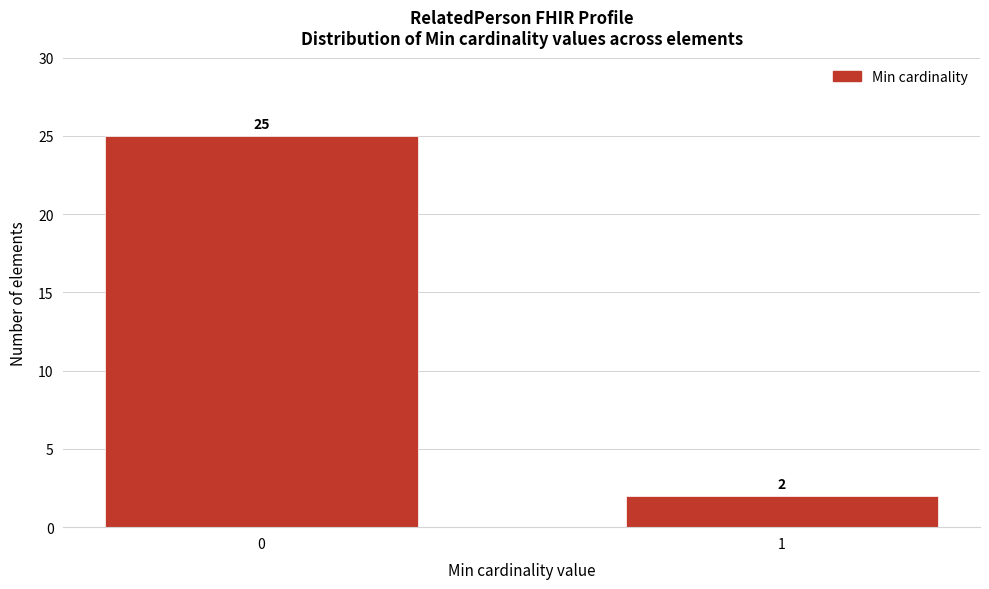

Reading left to right, transcribe all the data shown in this chart.

0=25	1=2